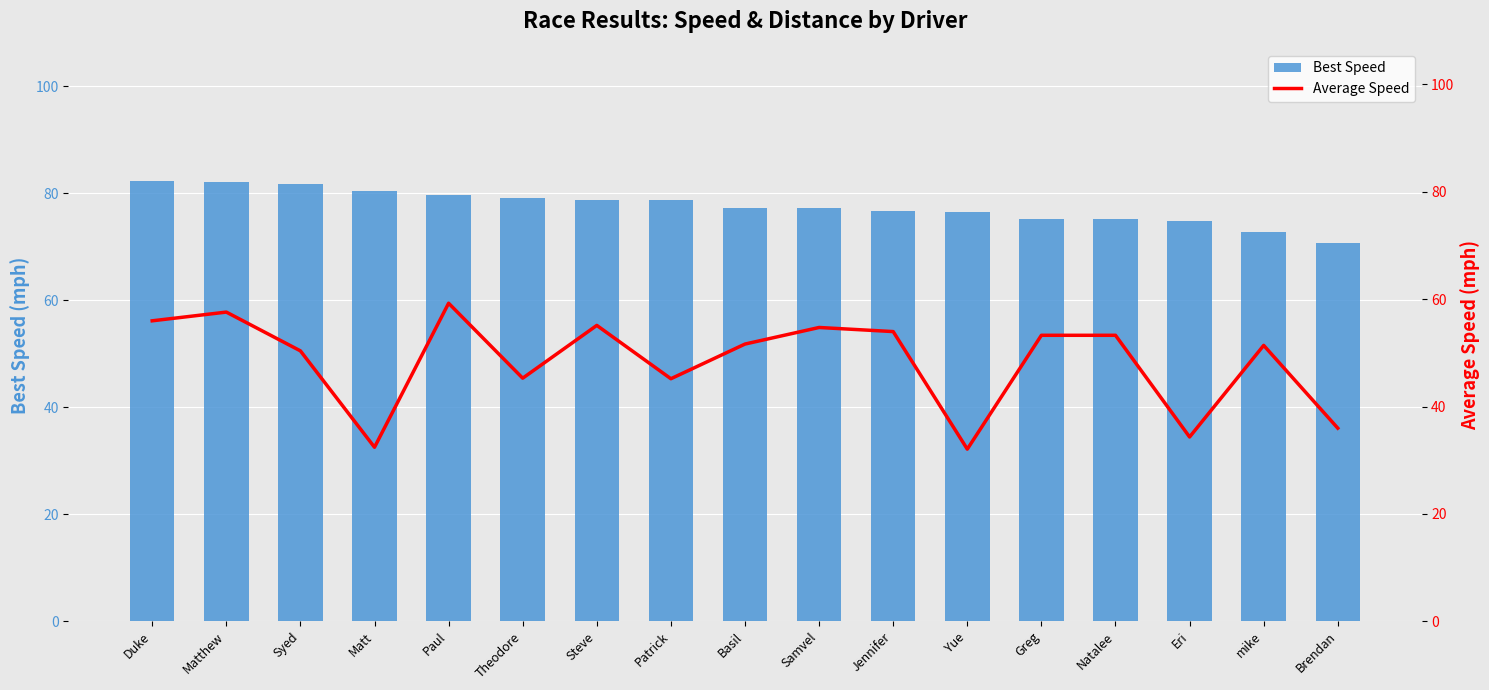

What is the label of the 2nd bar from the left?

Matthew